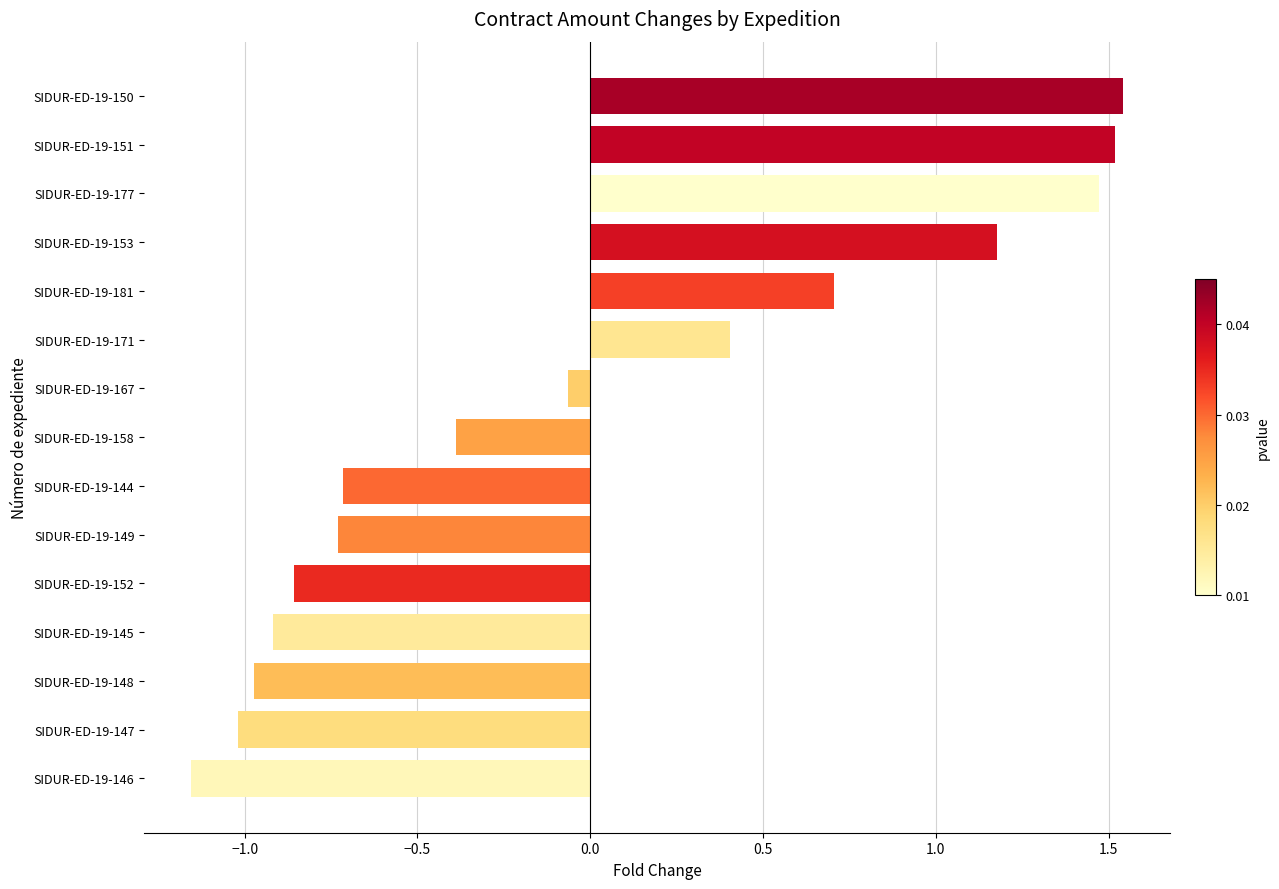

At which label is the value closest to 0?

SIDUR-ED-19-167